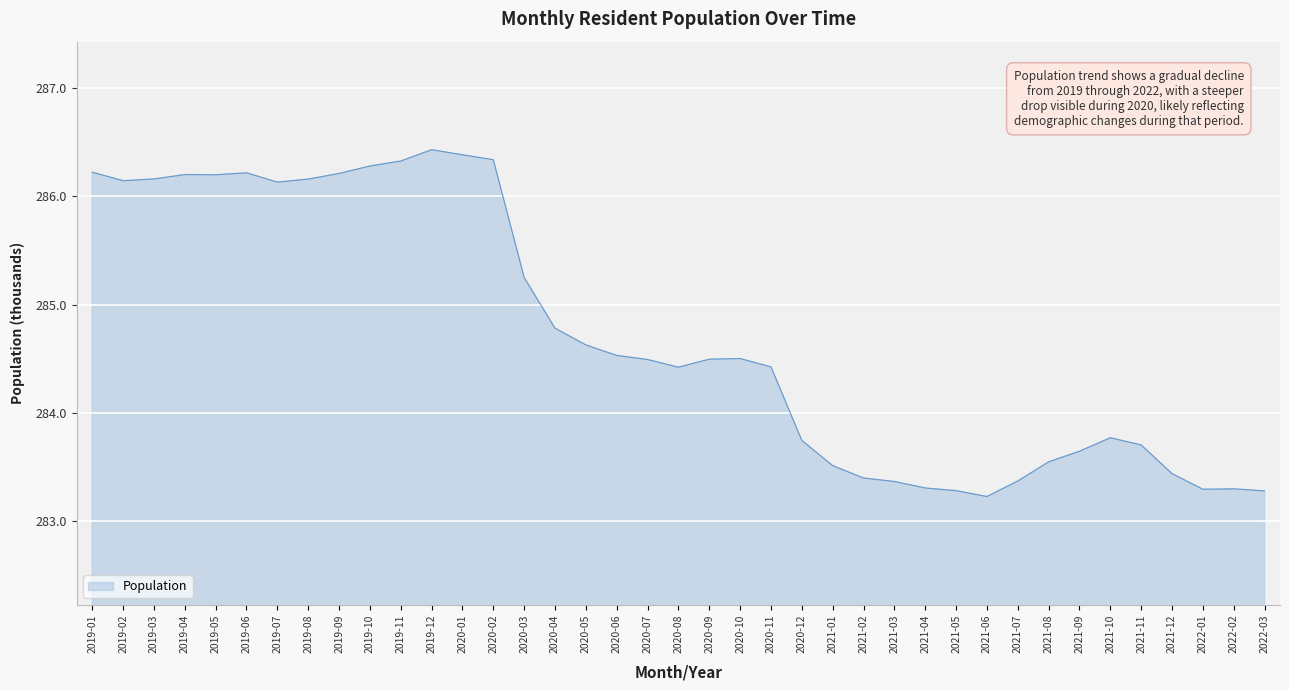

What is the ratio of the value at 2020-03 to the value at 2019-05?

1.0